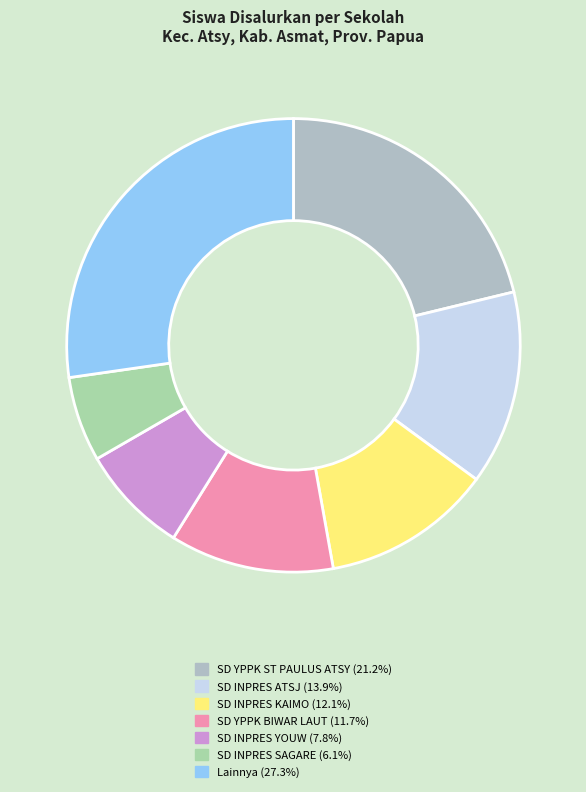

Count the number of slices in the pie.

7